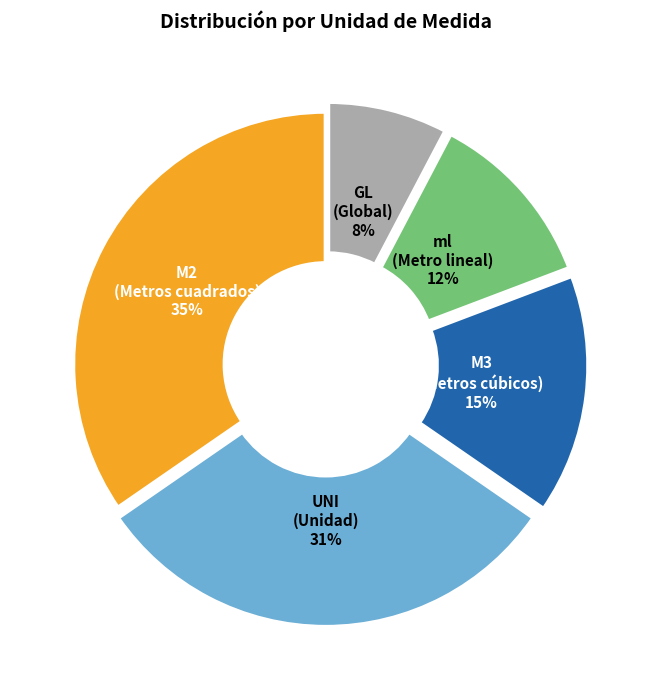

Between M3 (Metros cúbicos) and M2 (Metros cuadrados), which is larger?

M2 (Metros cuadrados)